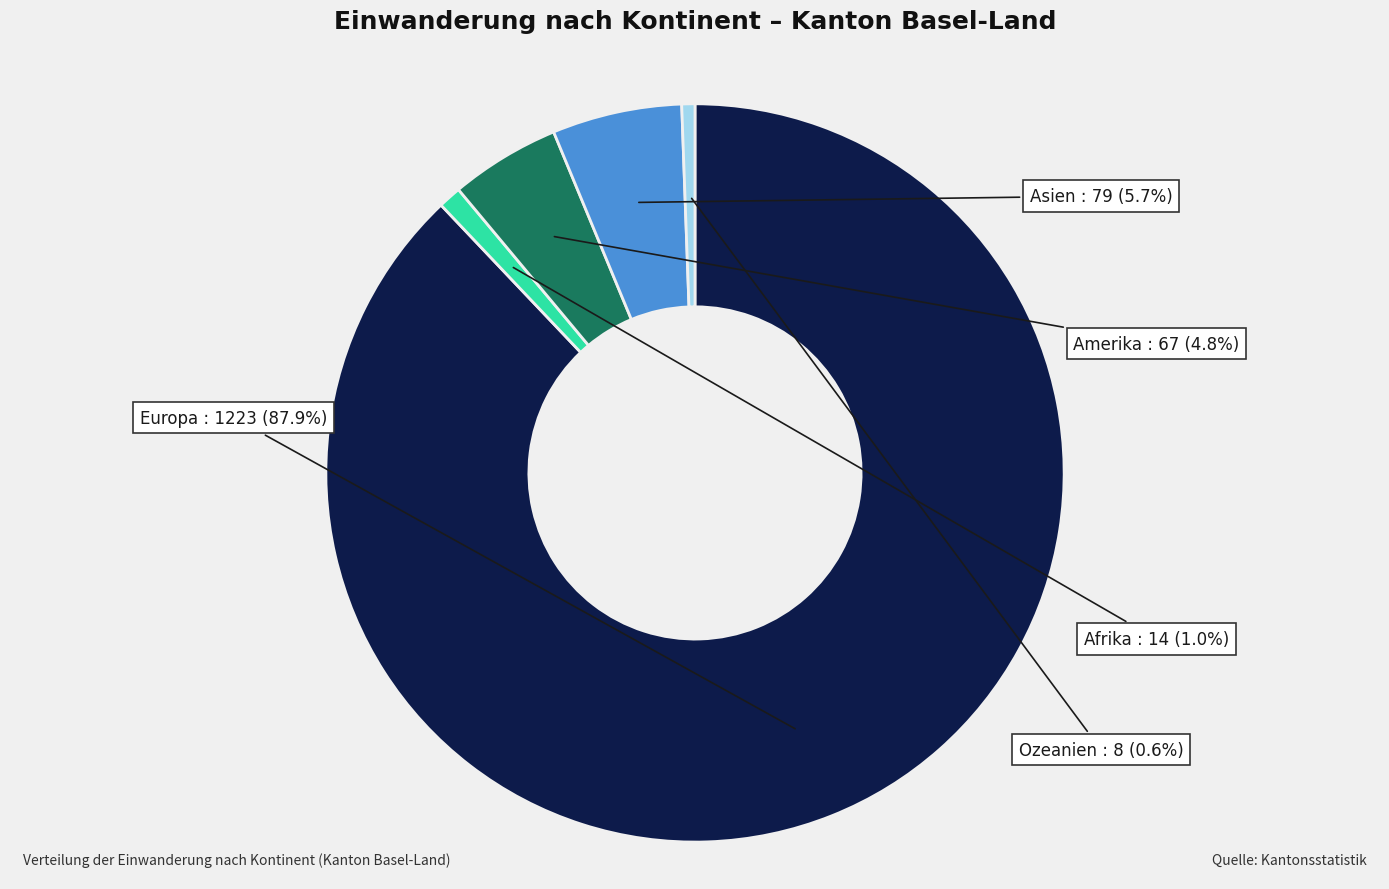

Does any single category account for the majority?

Yes